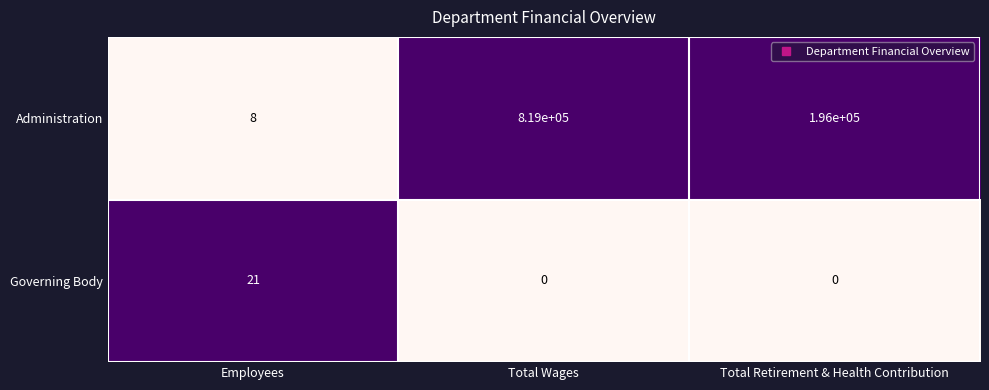

What is the maximum value shown in the chart?

819000